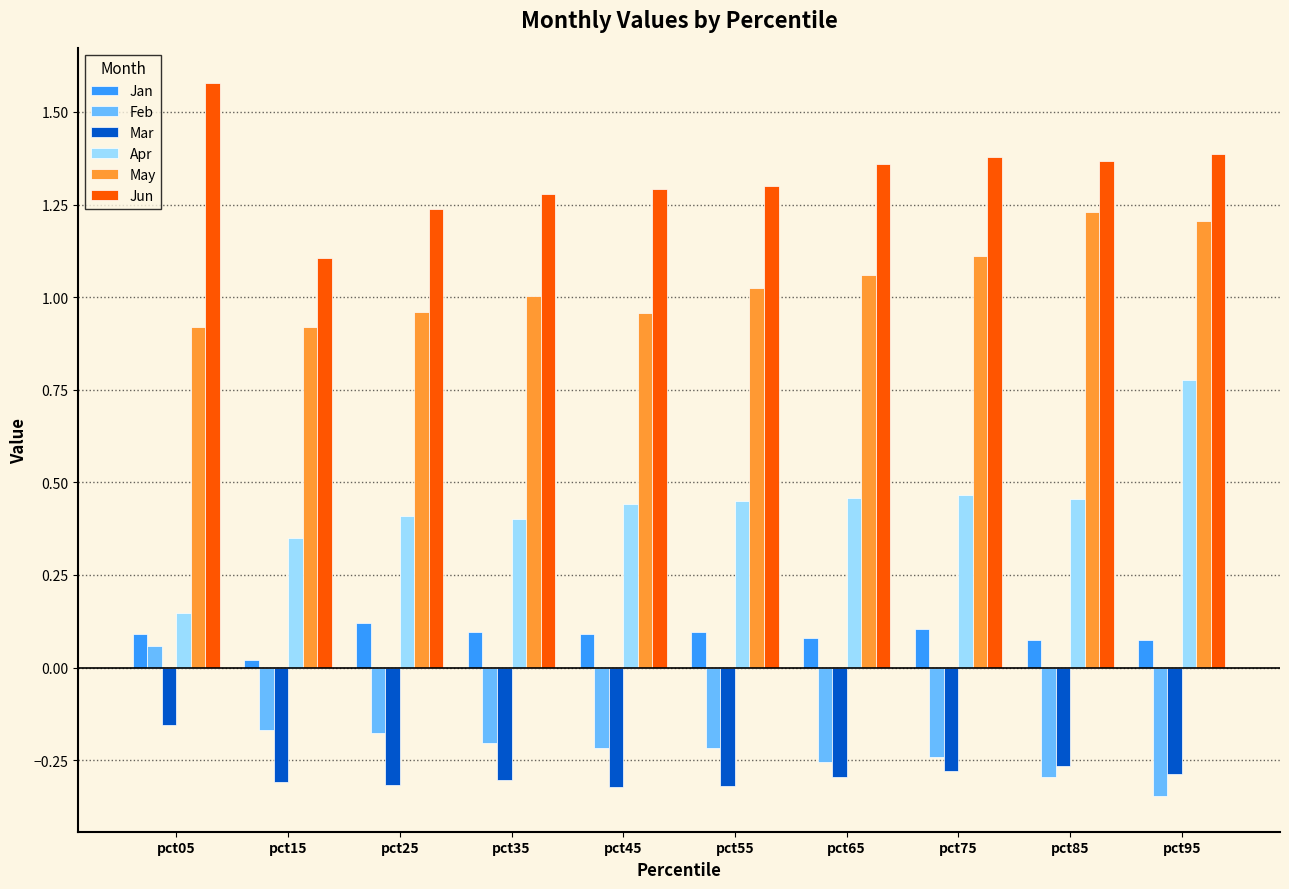

Which category has the highest value in the Feb series?

pct05